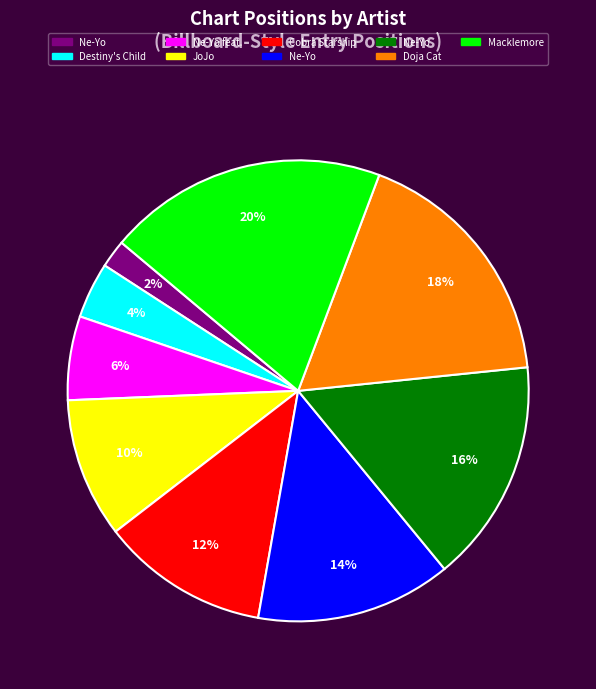

Does any single category account for the majority?

No